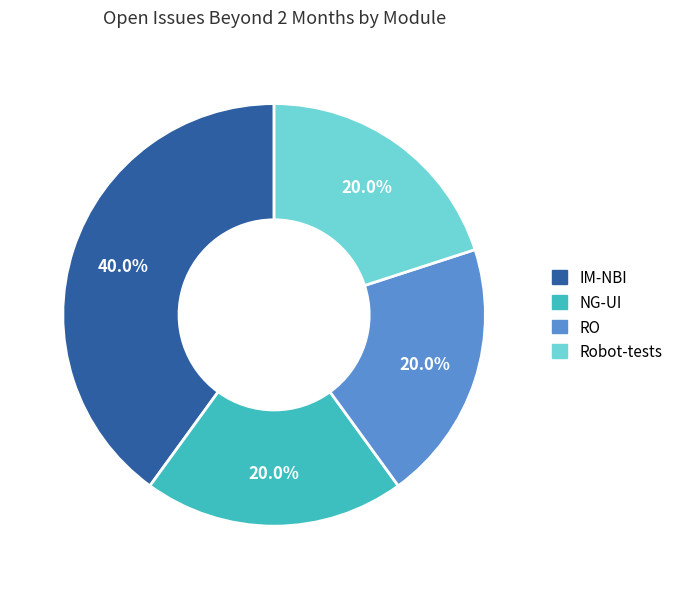

Count the number of slices in the pie.

4